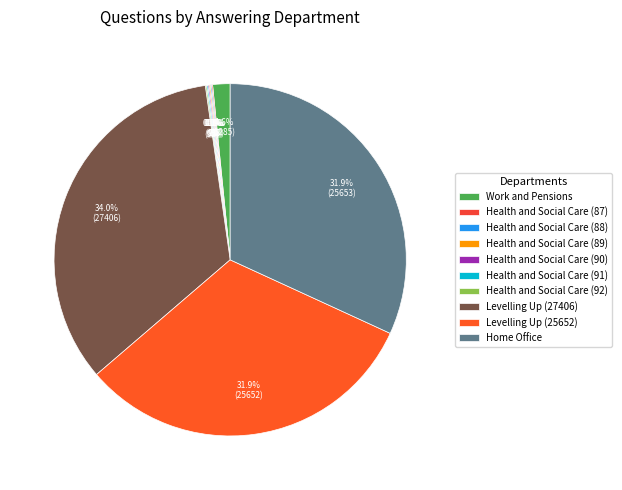

What is the largest slice in the pie chart?

Levelling Up (27406)